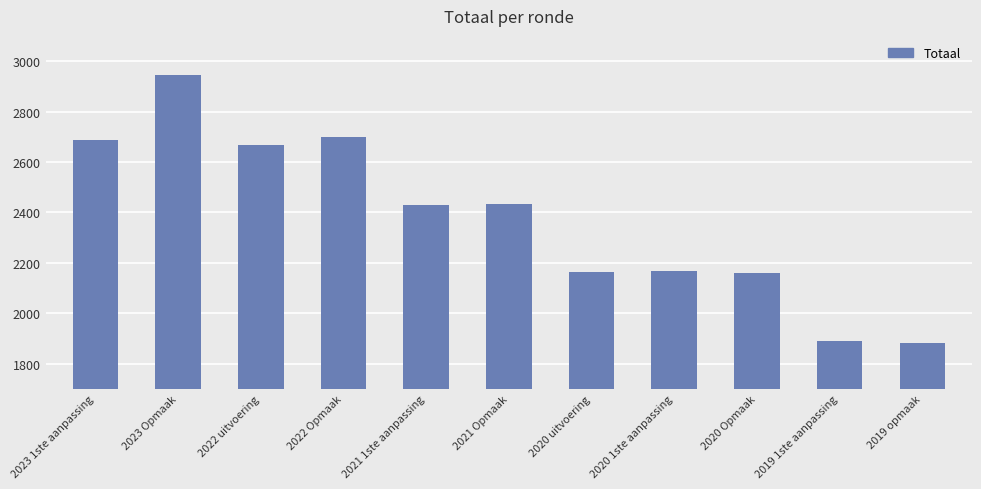

The value at 2023 1ste aanpassing is 3836. True or false?

False